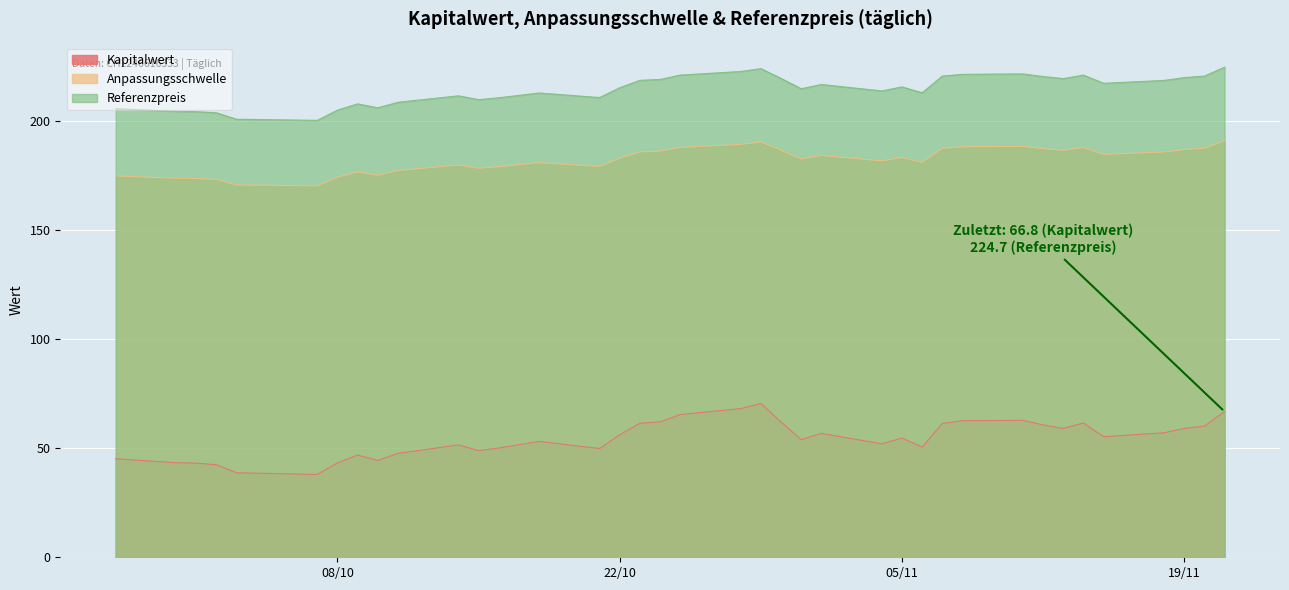

True or false: Kapitalwert and Anpassungsschwelle intersect in this chart.

False